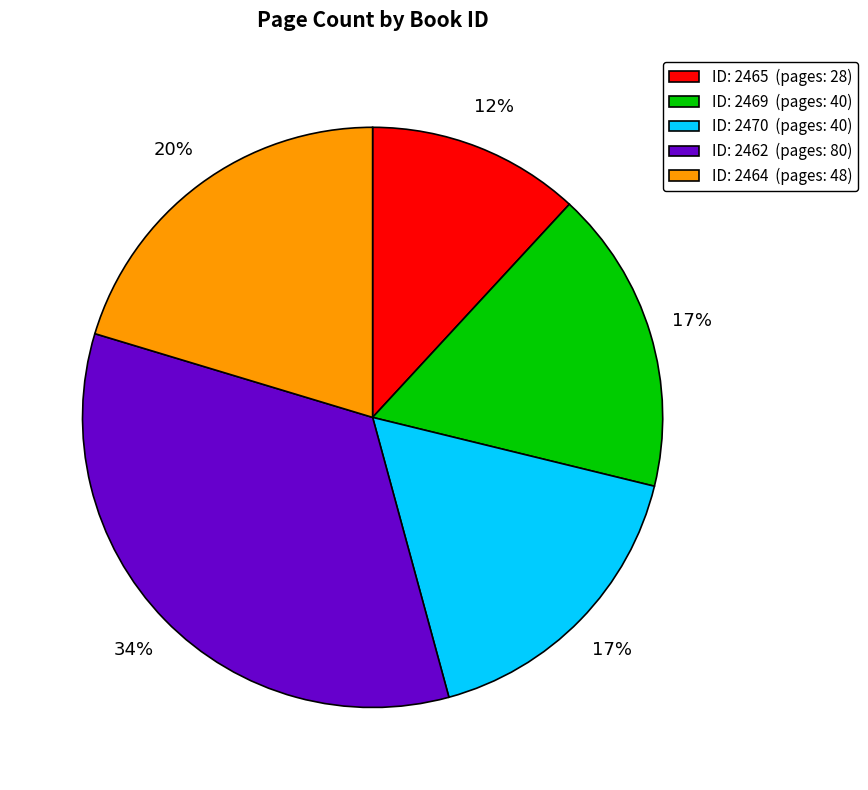

To the nearest percent, what is the difference between the largest and smallest slice percentages?

22%